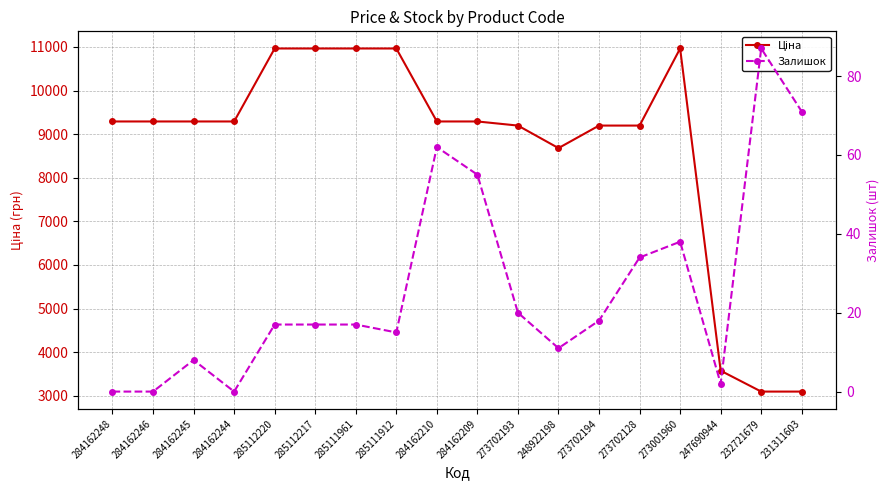

What is the sum of all Ціна values?

156596.2